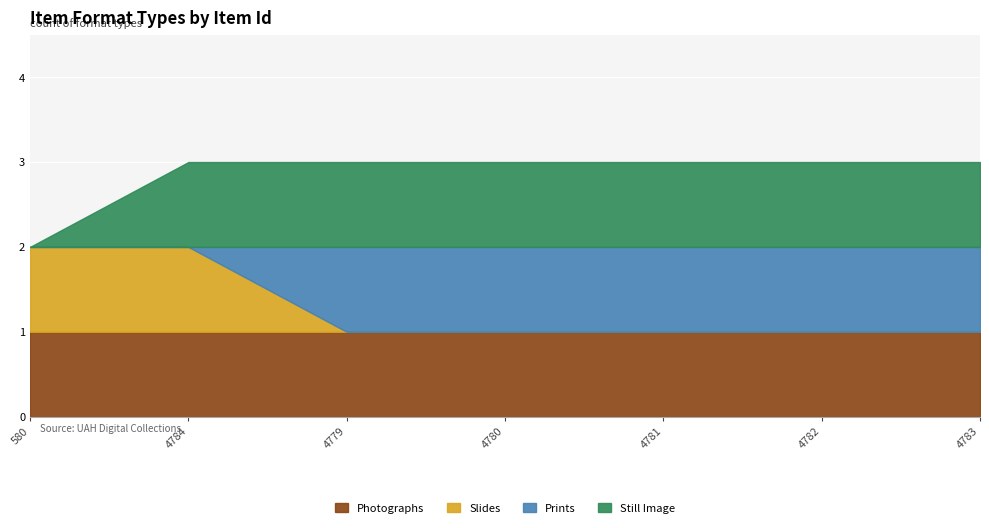

Reading left to right, what are all the values shown in this chart?

Photographs: 580=1	4784=1	4779=1	4780=1	4781=1	4782=1	4783=1
Slides: 580=1	4784=1	4779=0	4780=0	4781=0	4782=0	4783=0
Prints: 580=0	4784=0	4779=1	4780=1	4781=1	4782=1	4783=1
Still Image: 580=0	4784=1	4779=1	4780=1	4781=1	4782=1	4783=1